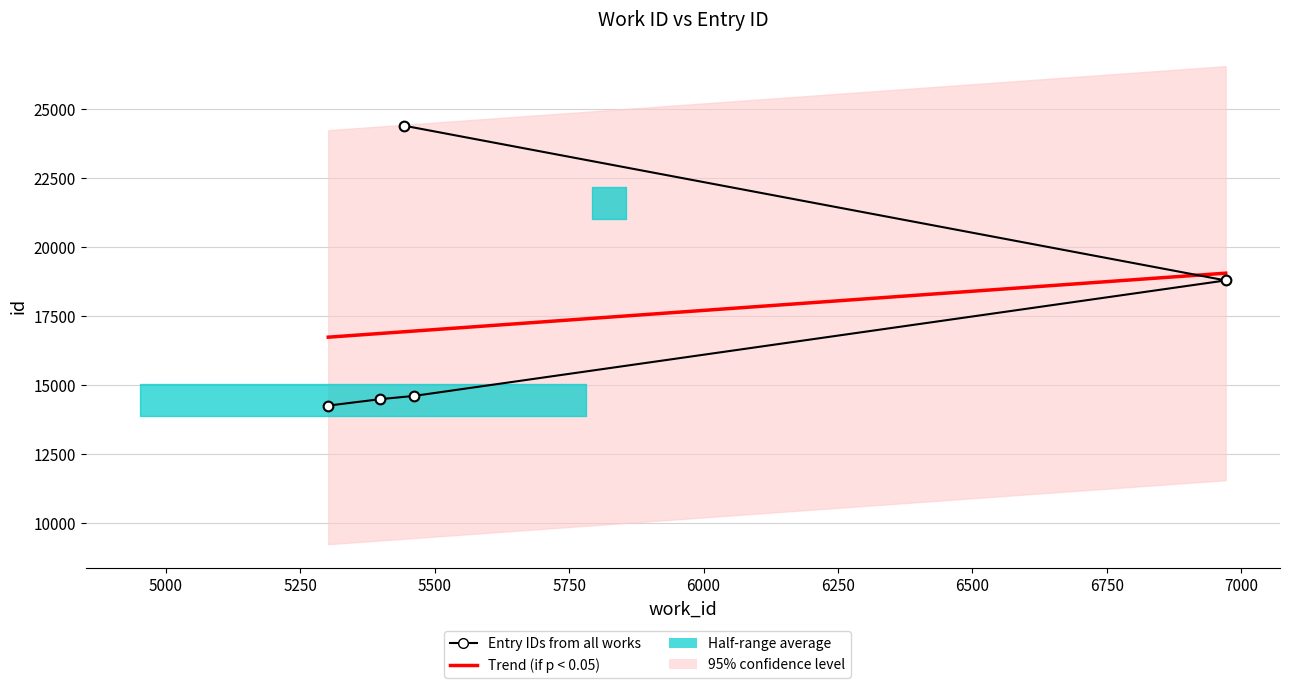

Reading left to right, list all the values displayed in this chart.

5302=14257	5399=14491	5462=14609	6971=18792	5442=24402